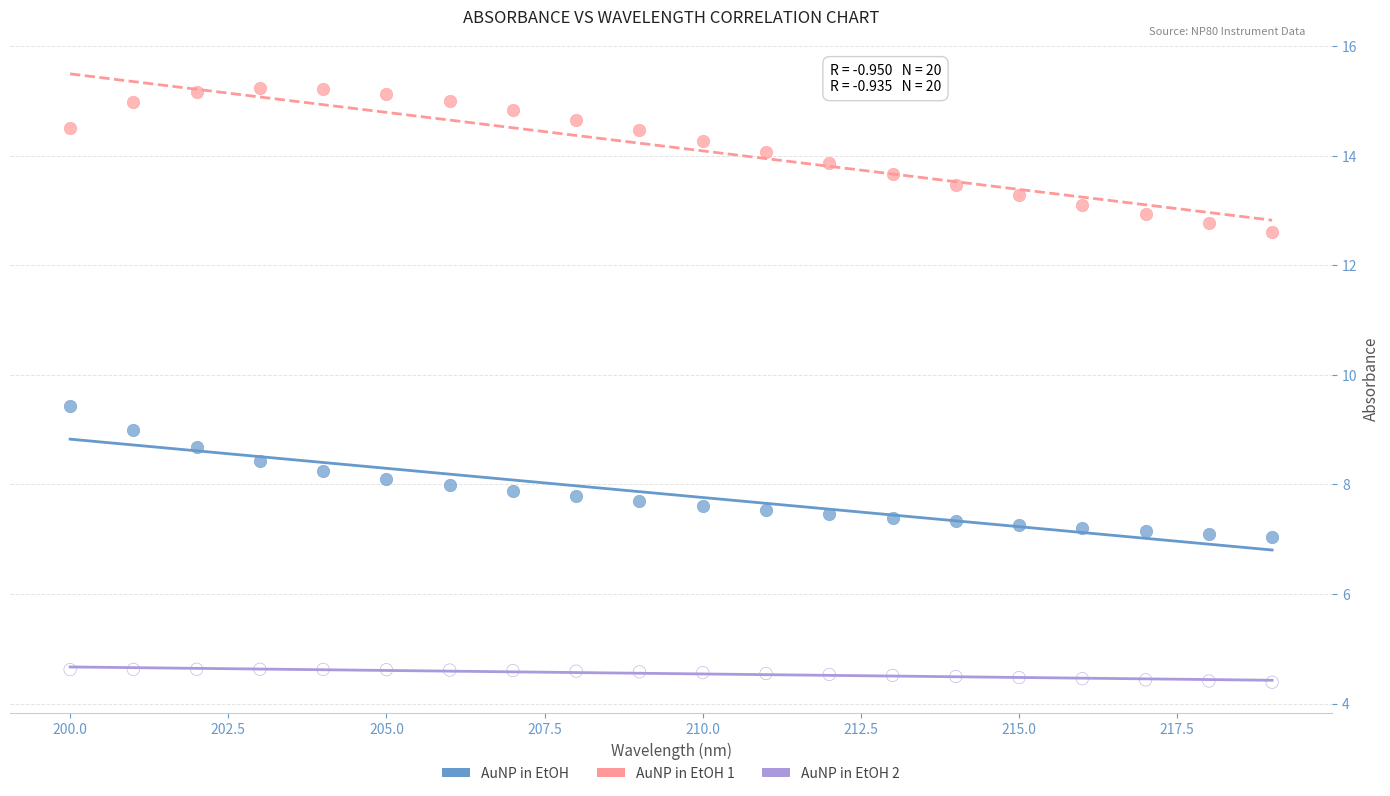

What are all the series names shown in the legend?

AuNP in EtOH, AuNP in EtOH 1, AuNP in EtOH 2